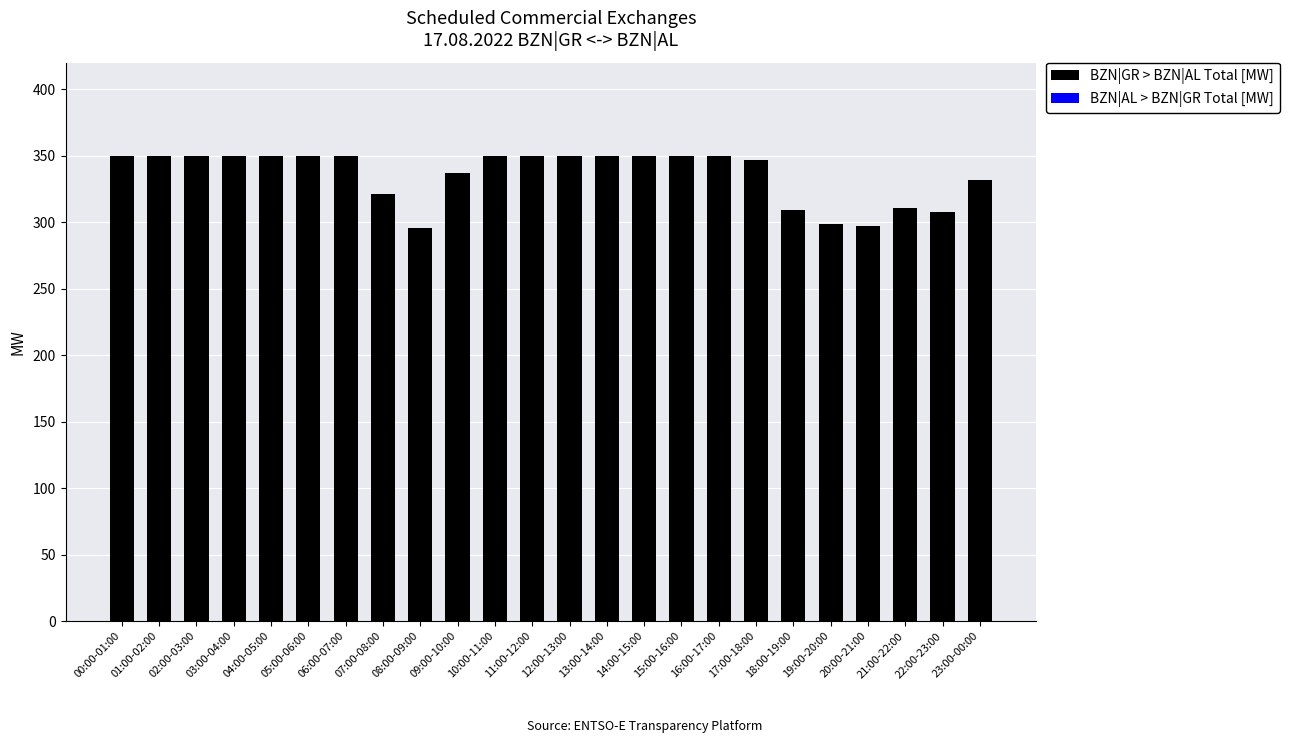

The value at 02:00-03:00 is 127. True or false?

False